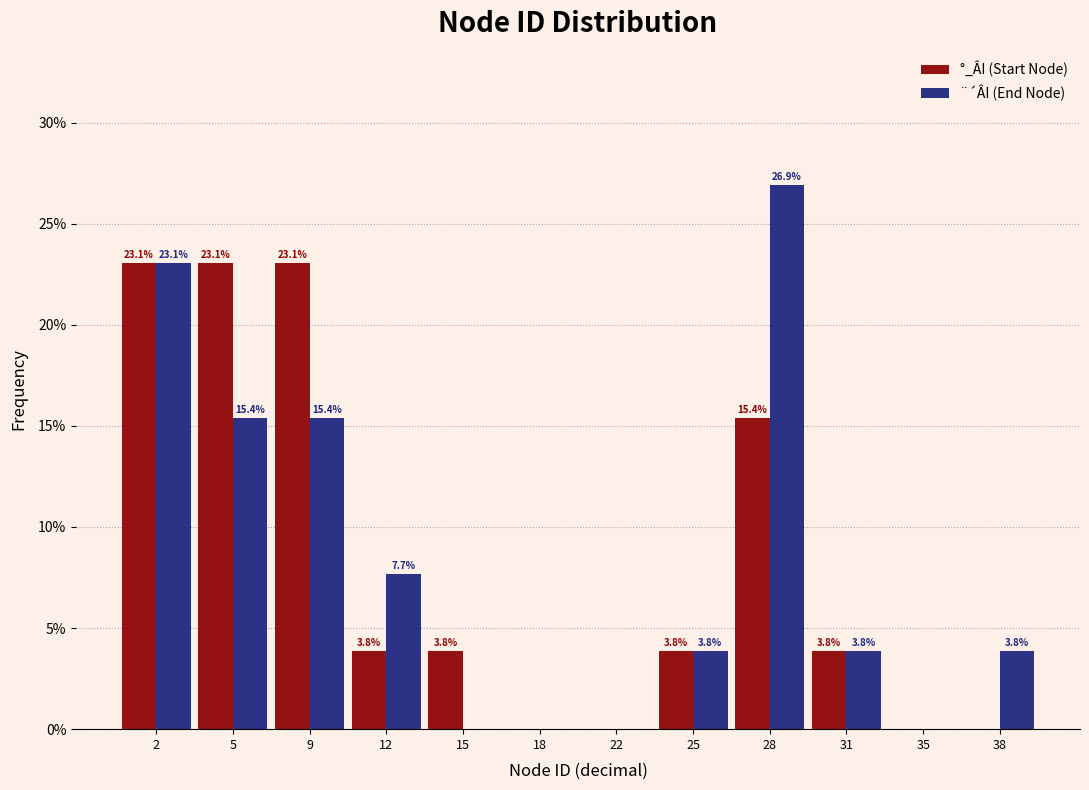

Reading left to right, transcribe all the data shown in this chart.

°_ÂI (Start Node): 2=23.1	5=23.1	9=23.1	12=3.8	15=3.8	18=0.0	22=0.0	25=3.8	28=15.4	31=3.8	35=0.0	38=0.0
¨´ÂI (End Node): 2=23.1	5=15.4	9=15.4	12=7.7	15=0.0	18=0.0	22=0.0	25=3.8	28=26.9	31=3.8	35=0.0	38=3.8